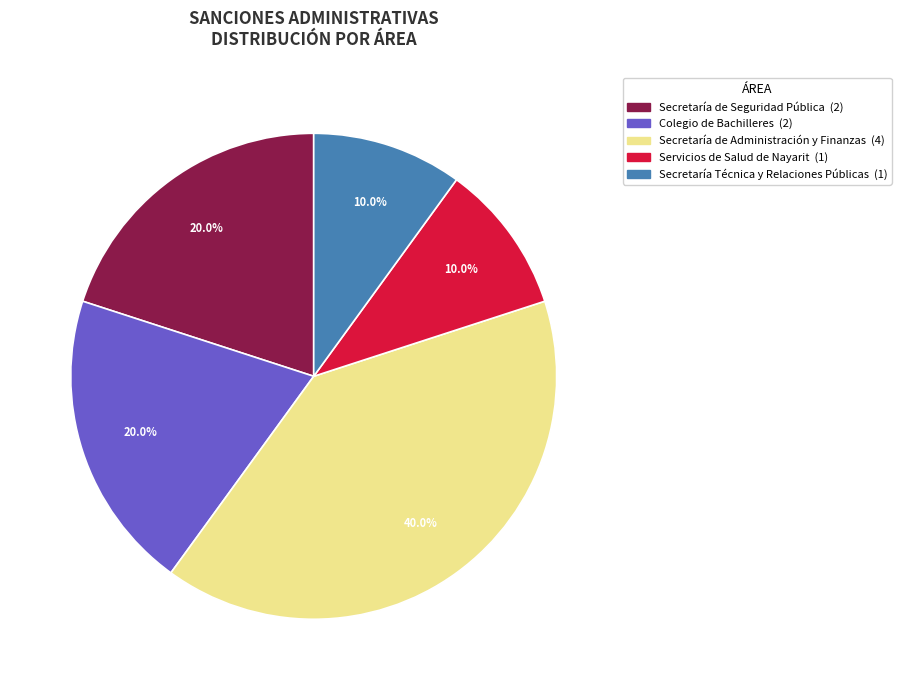

How many slices are in this pie chart?

5